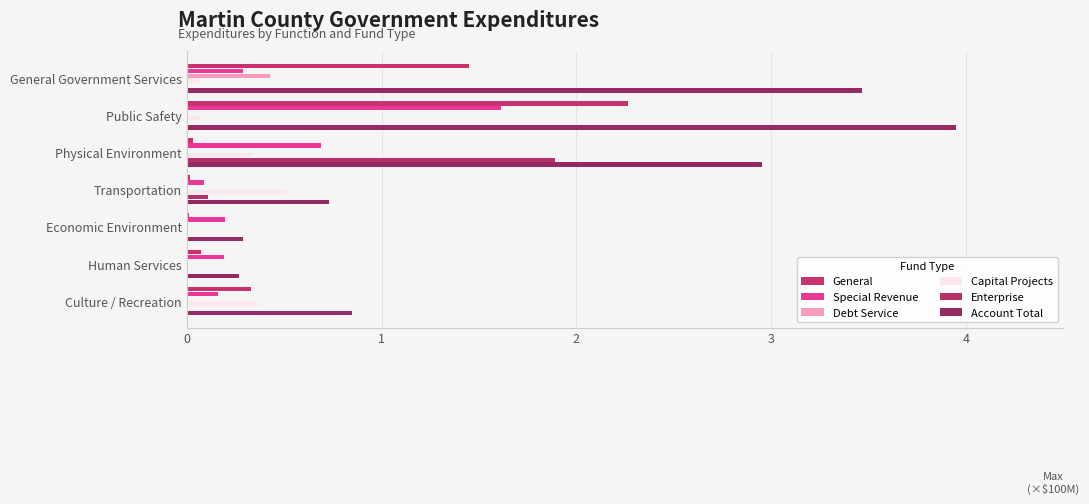

At which category is the sum across all series the highest?

Public Safety